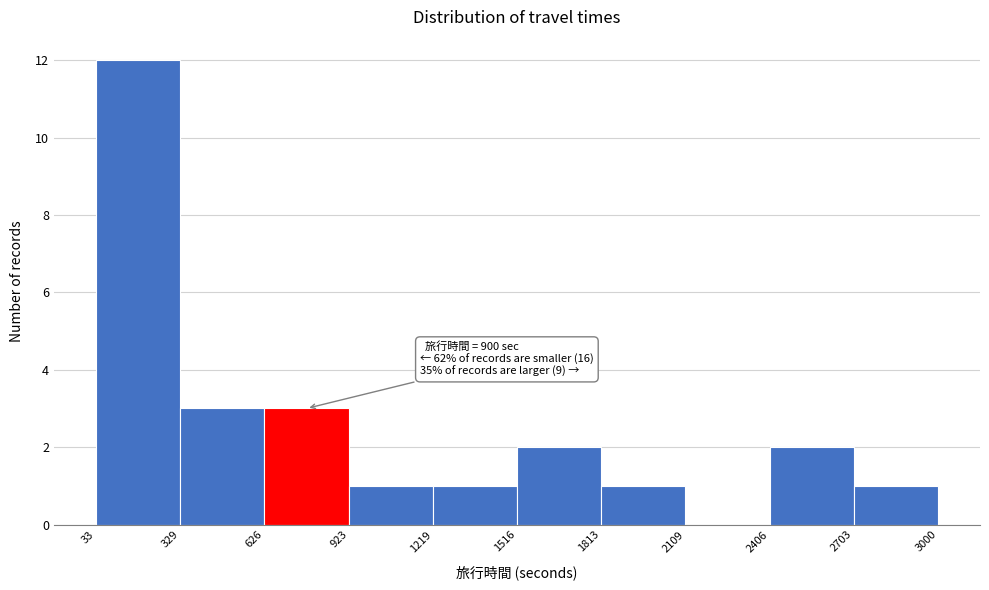

Which range on the x-axis has the tallest bar?

33 to 329